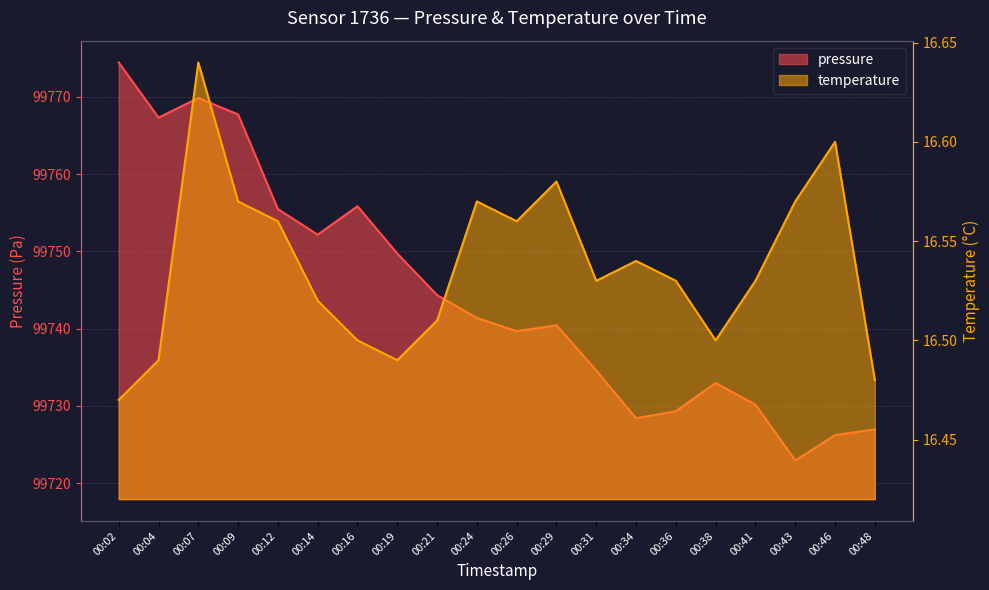

How many distinct data groups are displayed?

2